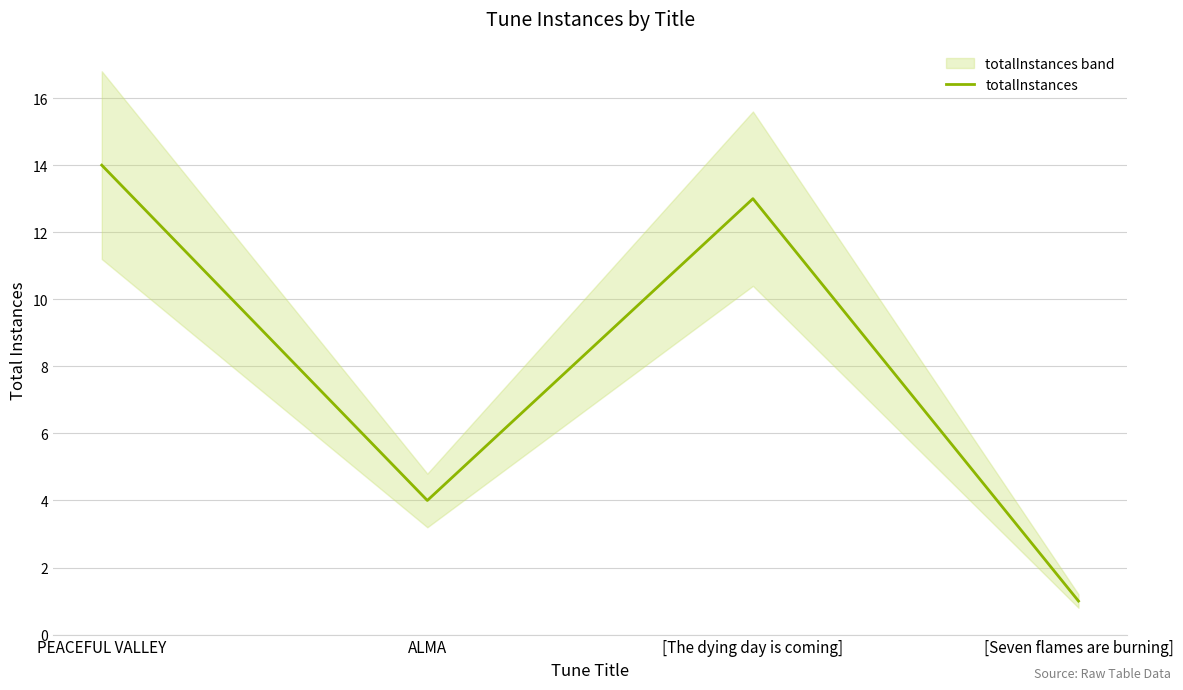

At which label is the value closest to 7?

ALMA